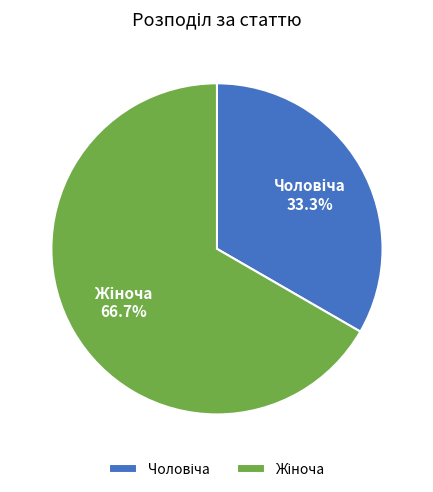

Does any single category account for the majority?

Yes